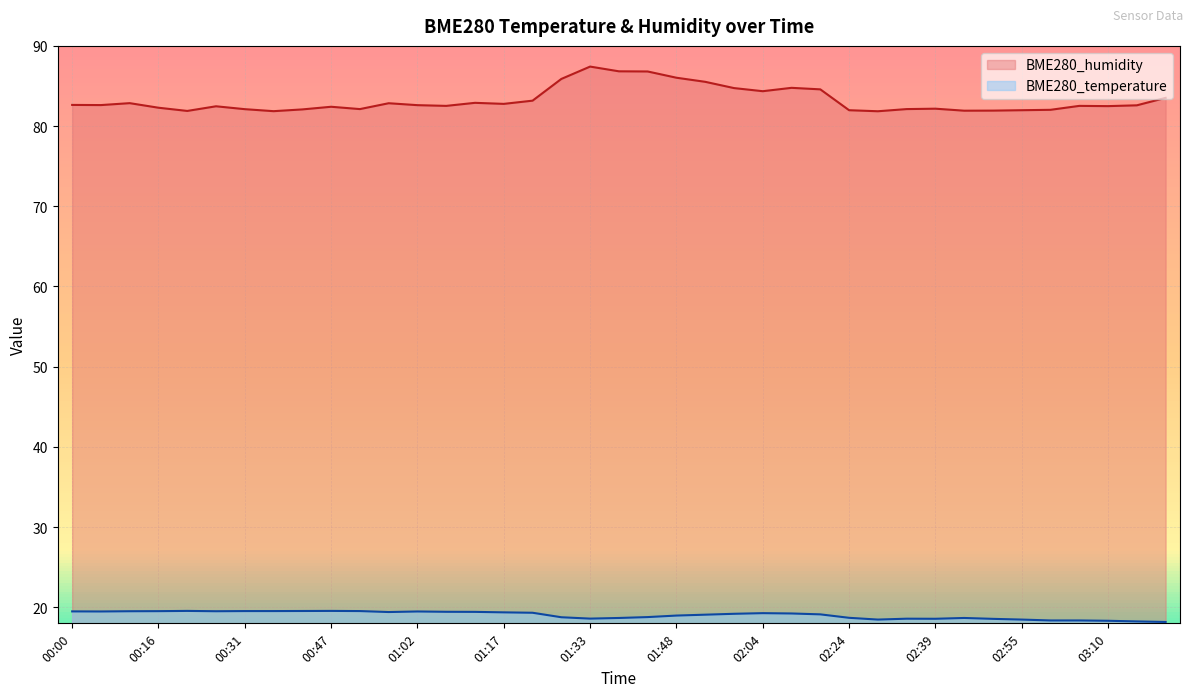

The value of BME280_humidity at 00:57 is 82.8. True or false?

True